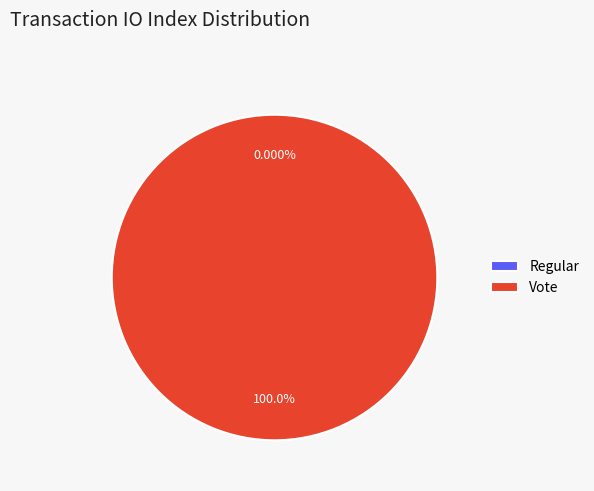

Is Vote the majority of the pie?

Yes